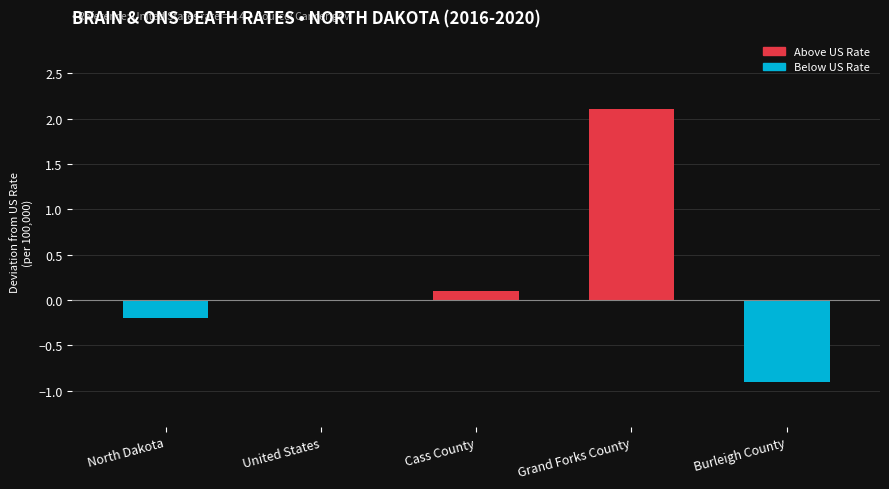

What is the label of the 1st bar from the left?

North Dakota